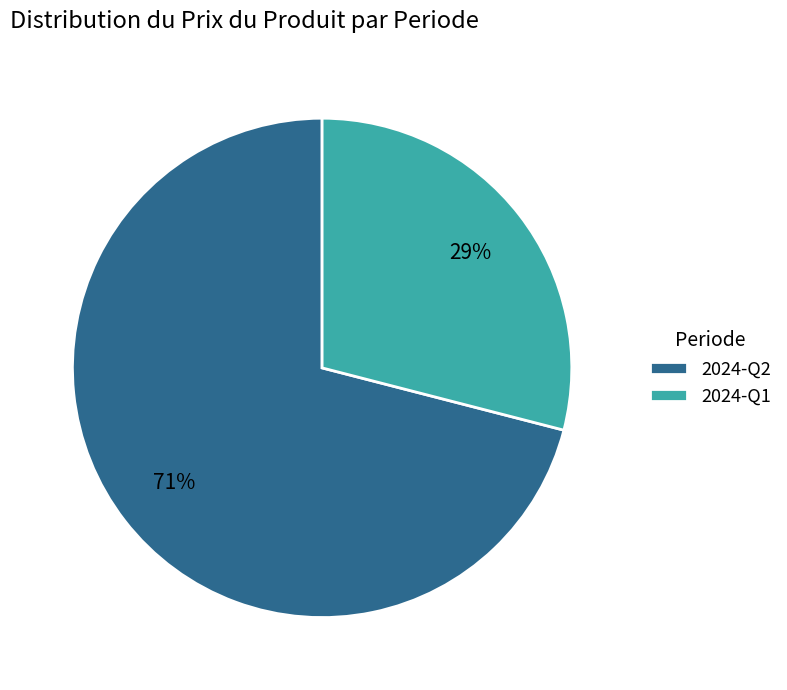

Is it true that 2024-Q2 is 78% of the pie?

False